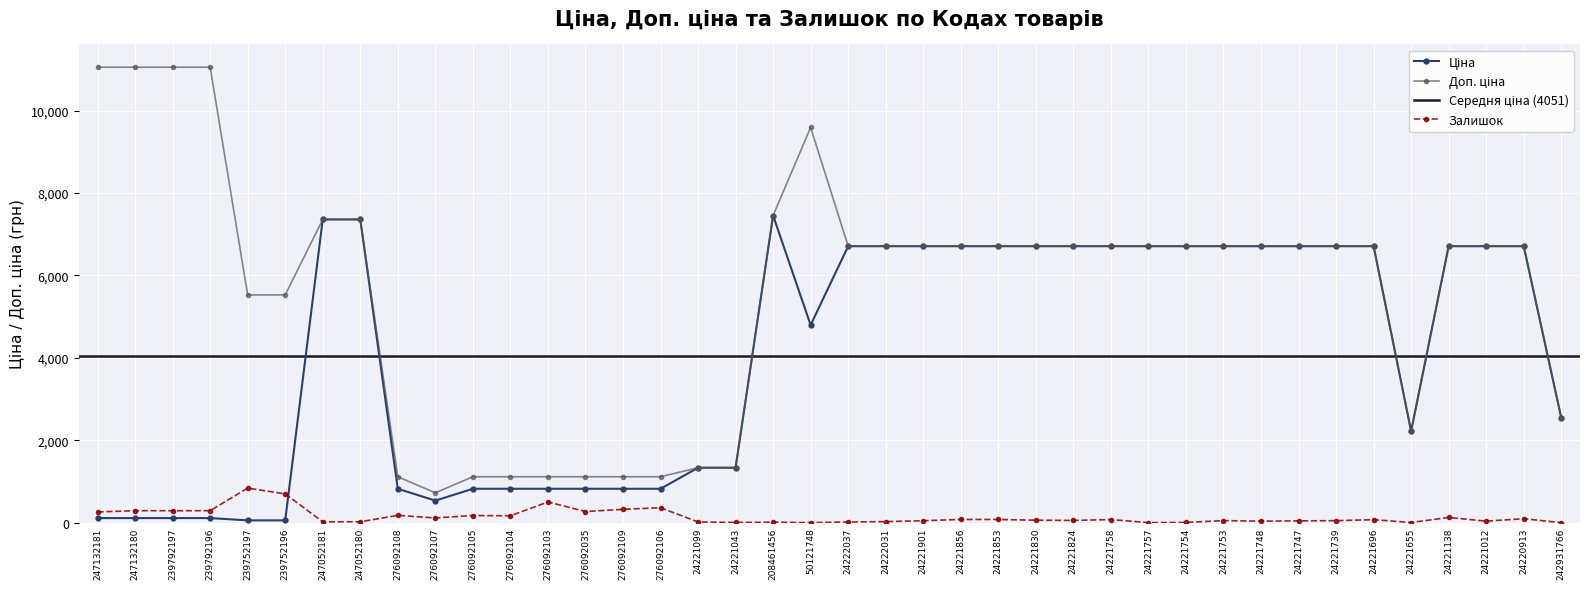

True or false: Залишок and Доп. ціна cross at least once.

False